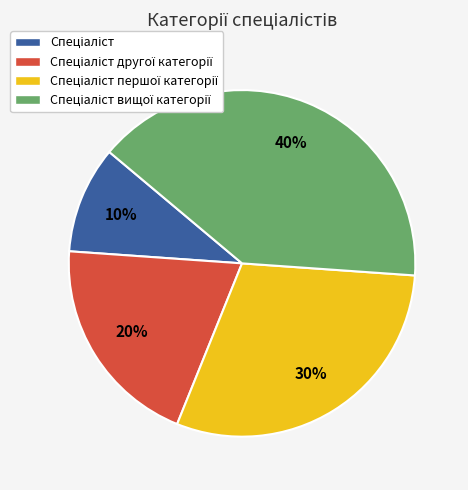

To the nearest percent, what is the average slice percentage?

25%